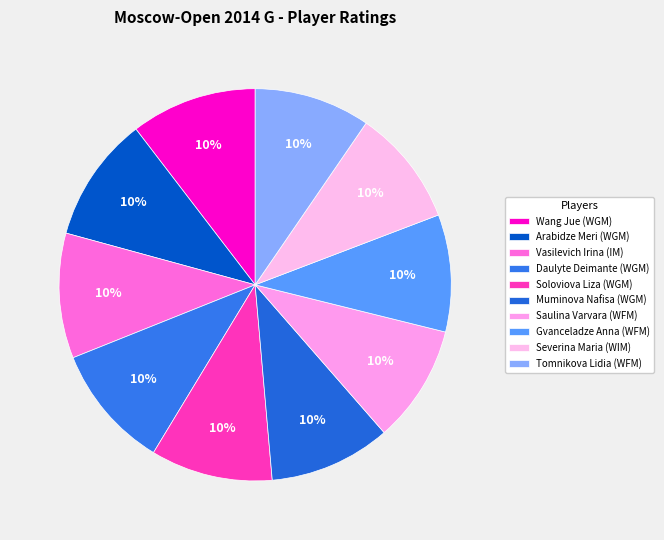

Is there any slice that represents more than half of the pie?

No